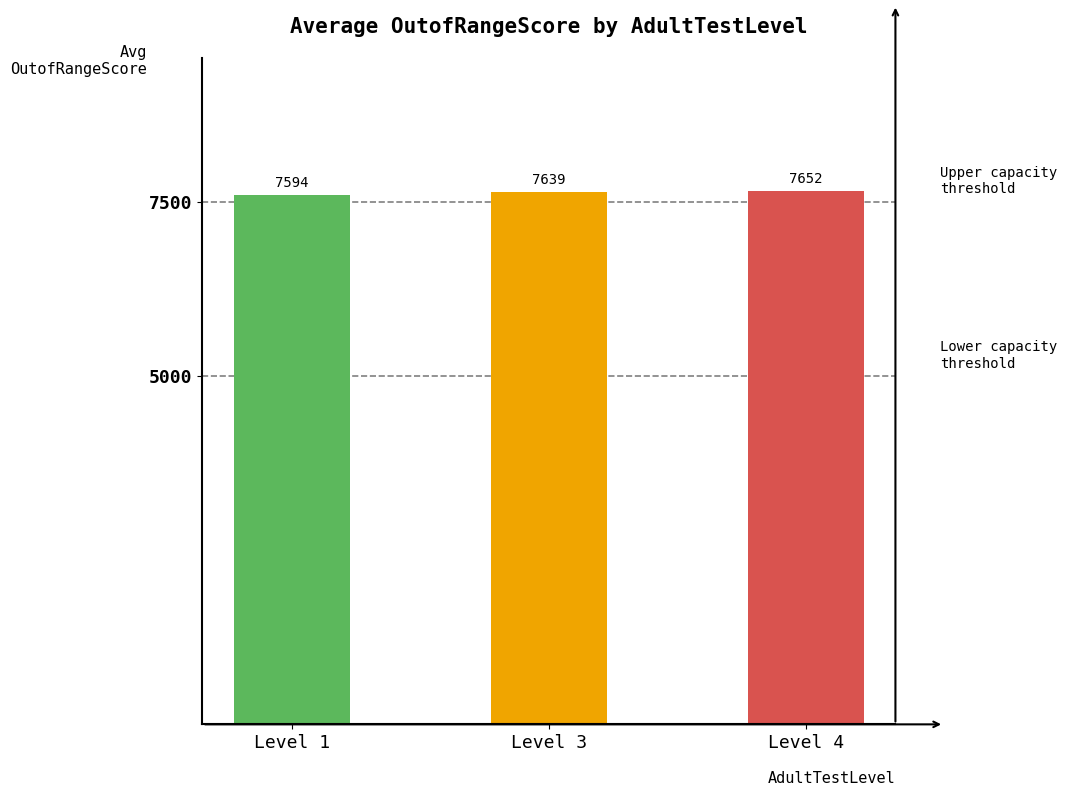

What is the change in value from Level 1 to Level 3?

+44.8